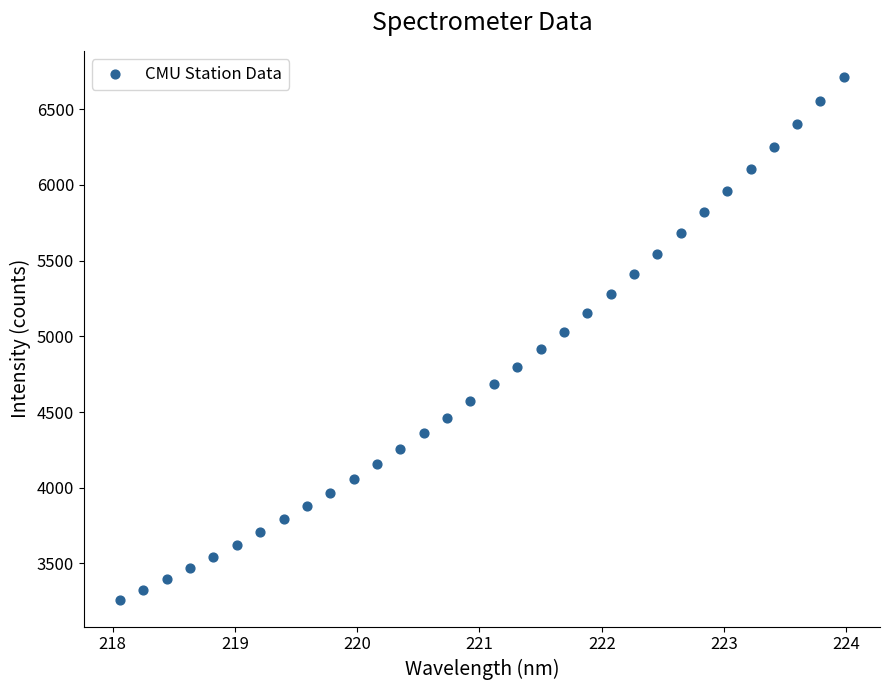

What is the range of X values (max minus min)?

5.9